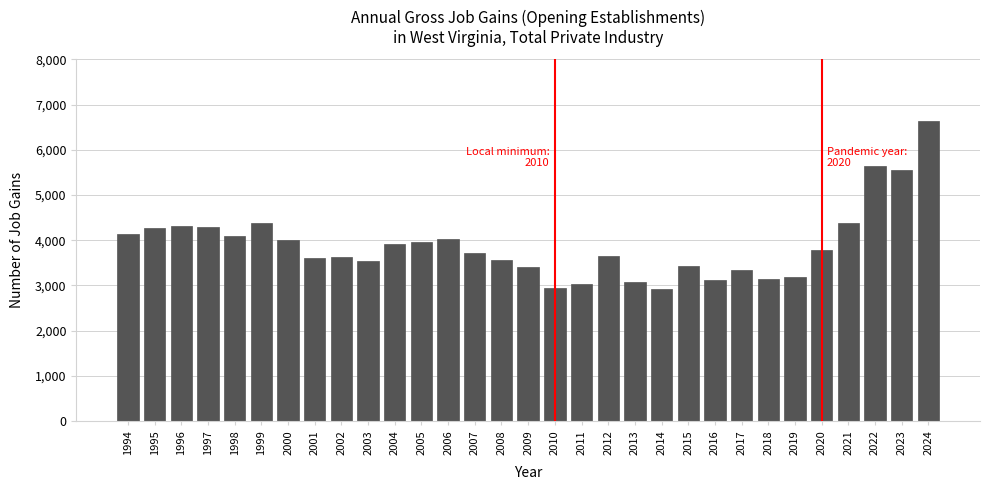

Between 2019 and 2012, which is larger?

2012